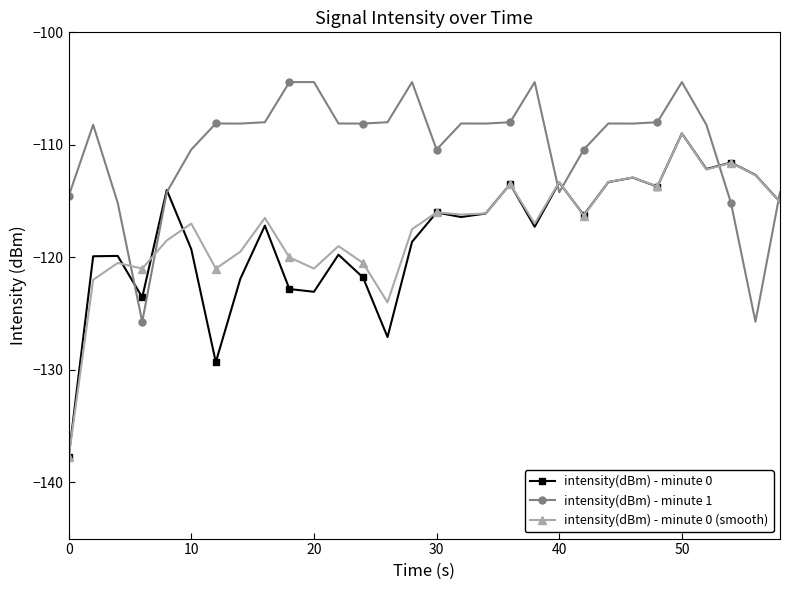

True or false: intensity(dBm) - minute 0 has more than 1 interior local peaks.

True